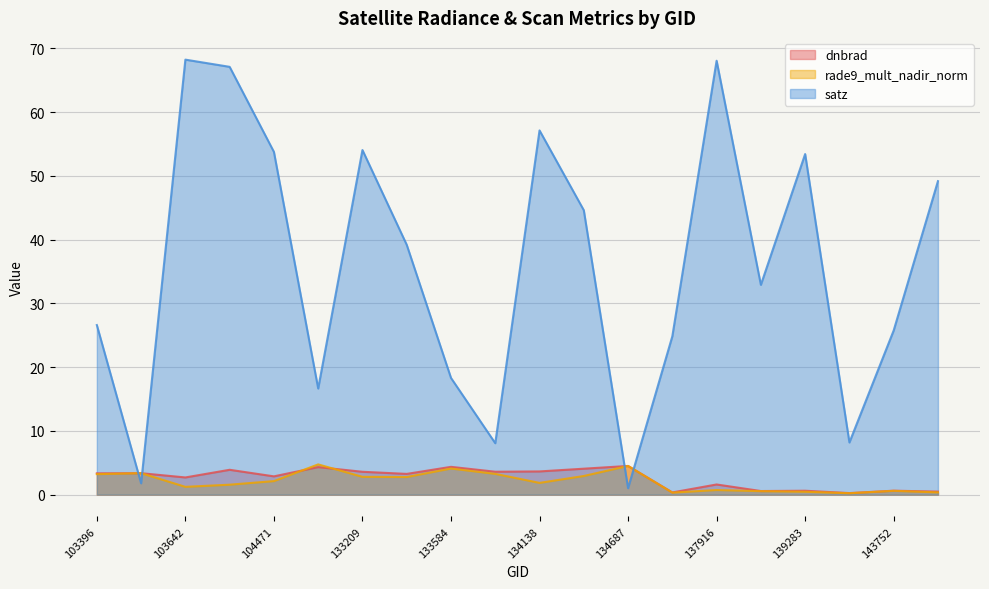

What is the value of the dnbrad point at the 12th from the left?

4.1